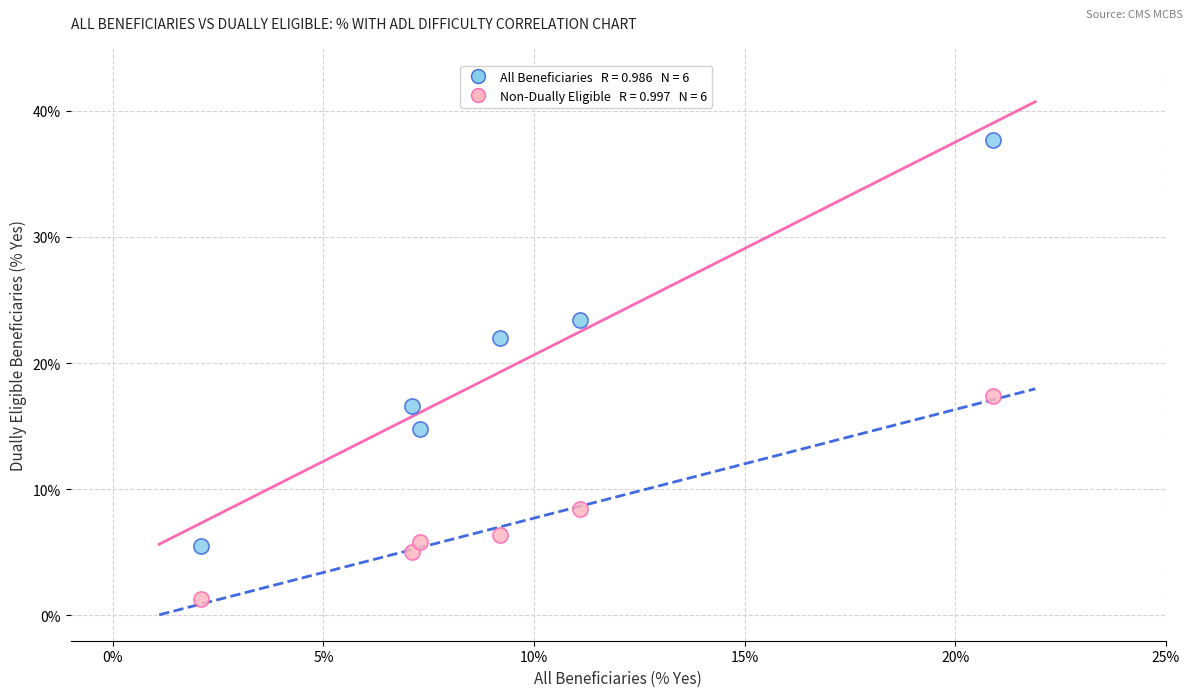

Across all data points, what is the range of X values (max minus min)?

18.8